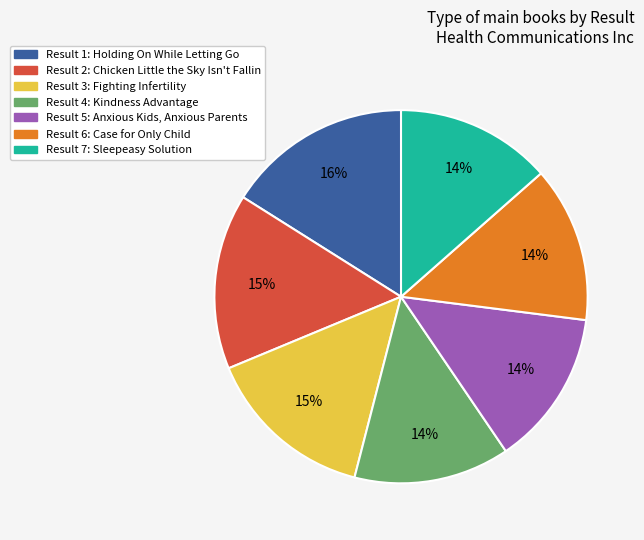

To the nearest percent, what is the average slice percentage?

14%